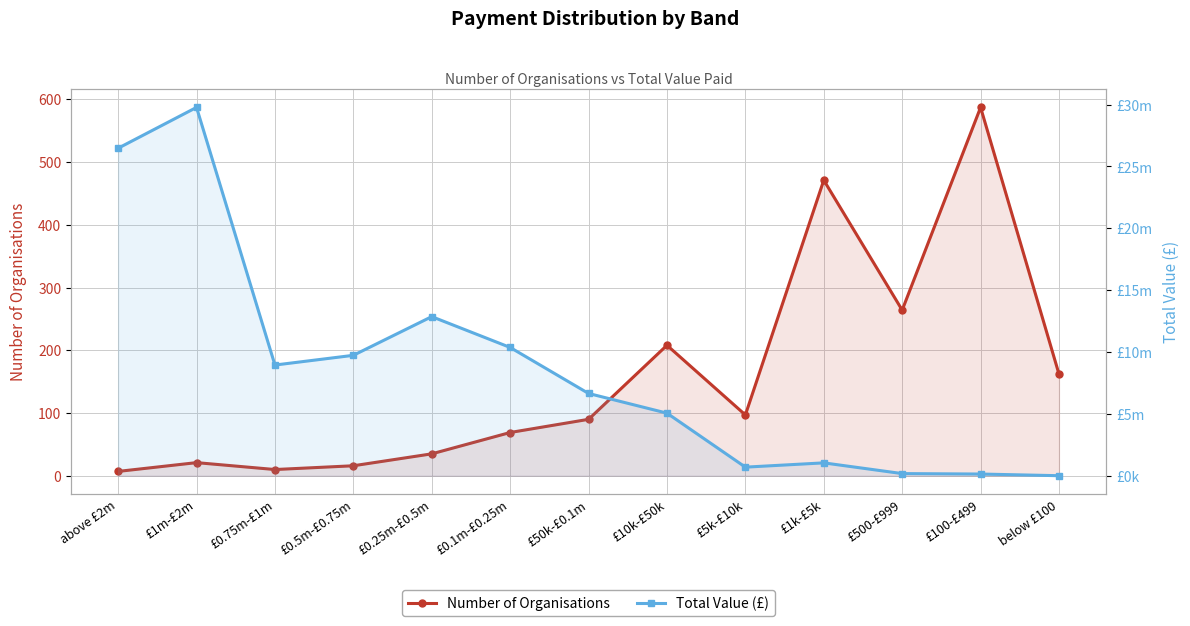

What is the label of the 8th point from the left?

£10k-£50k